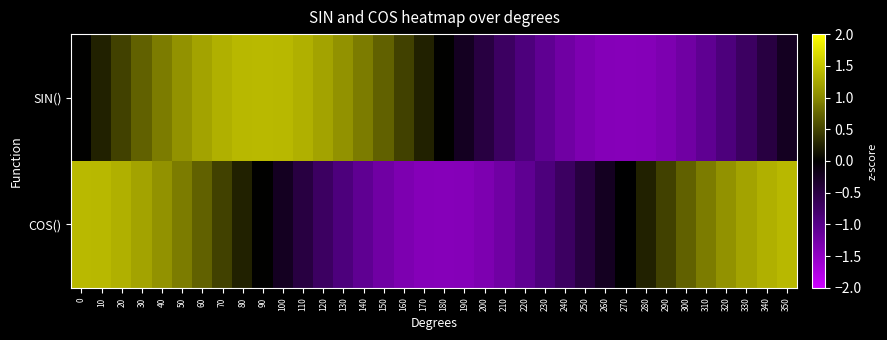

What is the spread (max minus min) of values at 150?

1.9